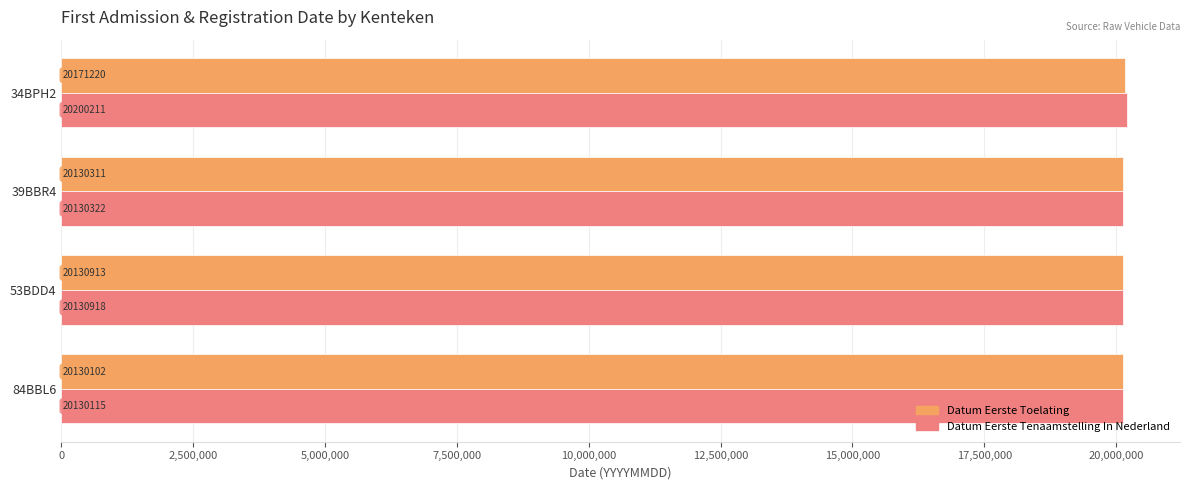

What is the total value across all series at 53BDD4?

40261831